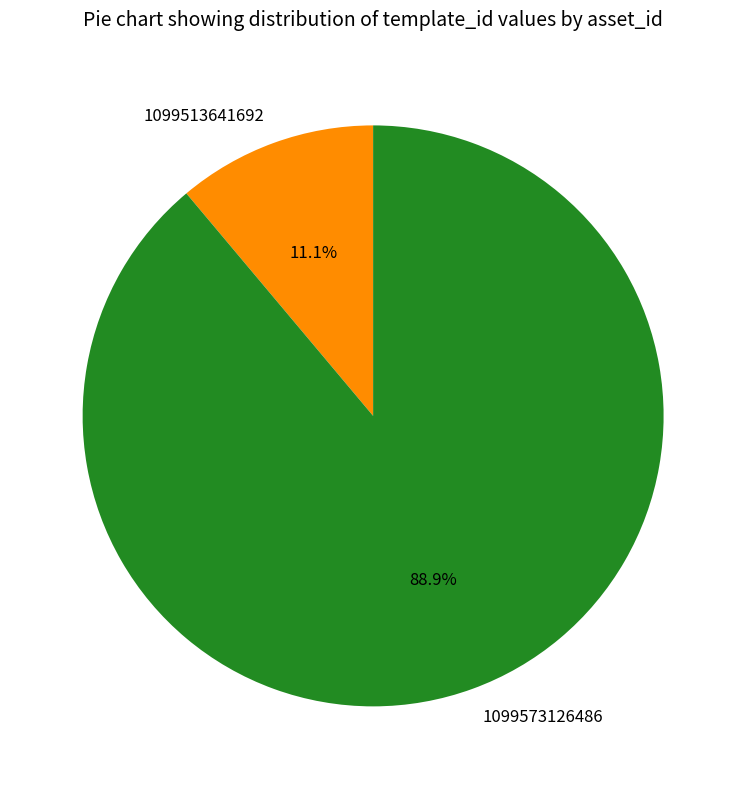

The 1099573126486 slice represents 76% of the pie. True or false?

False